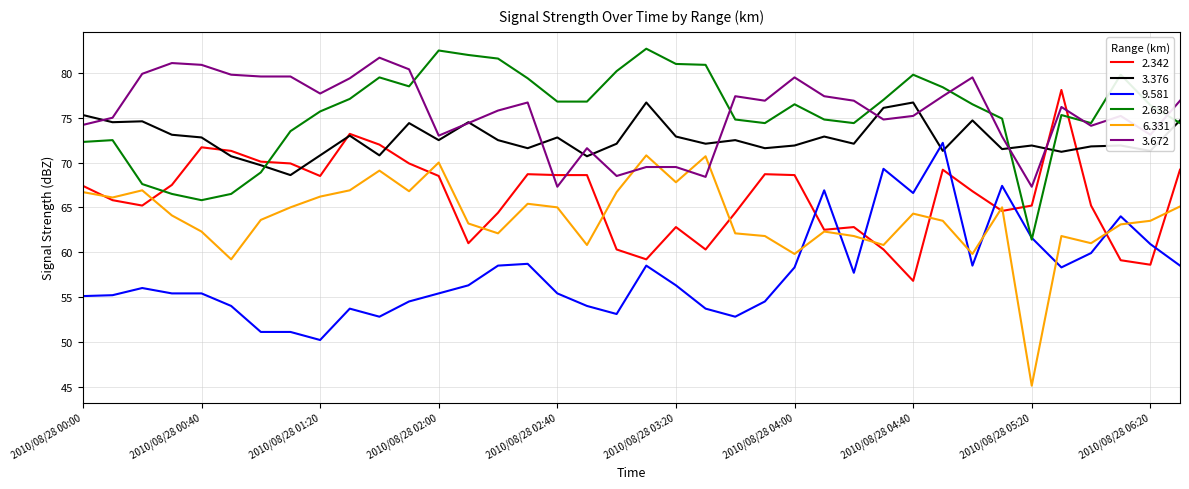

How many lines are shown in the chart?

6